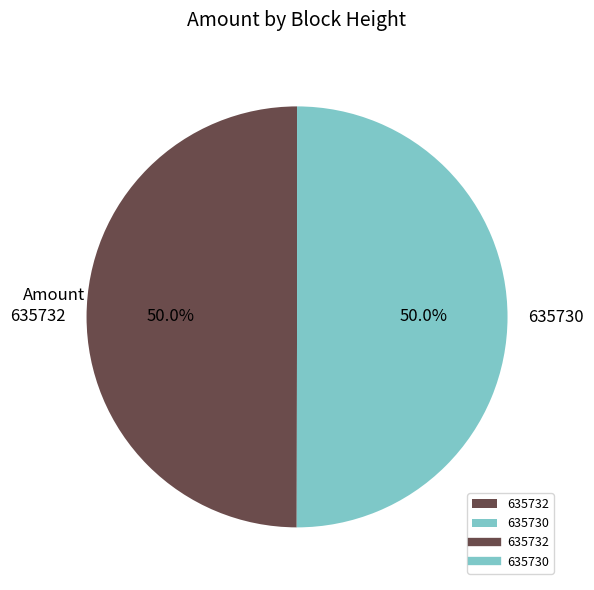

How many slices are in this pie chart?

2